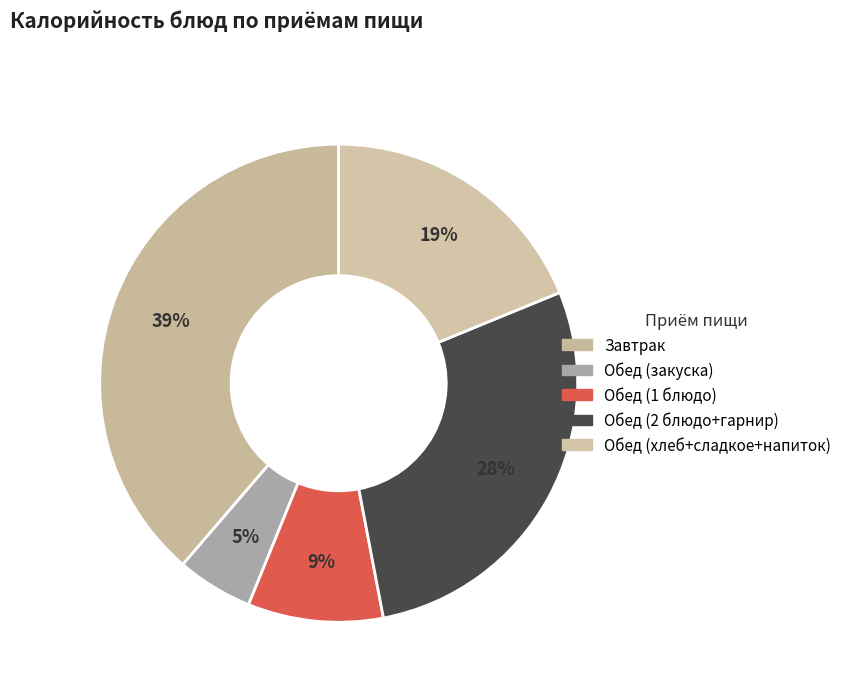

Count the number of slices in the pie.

5